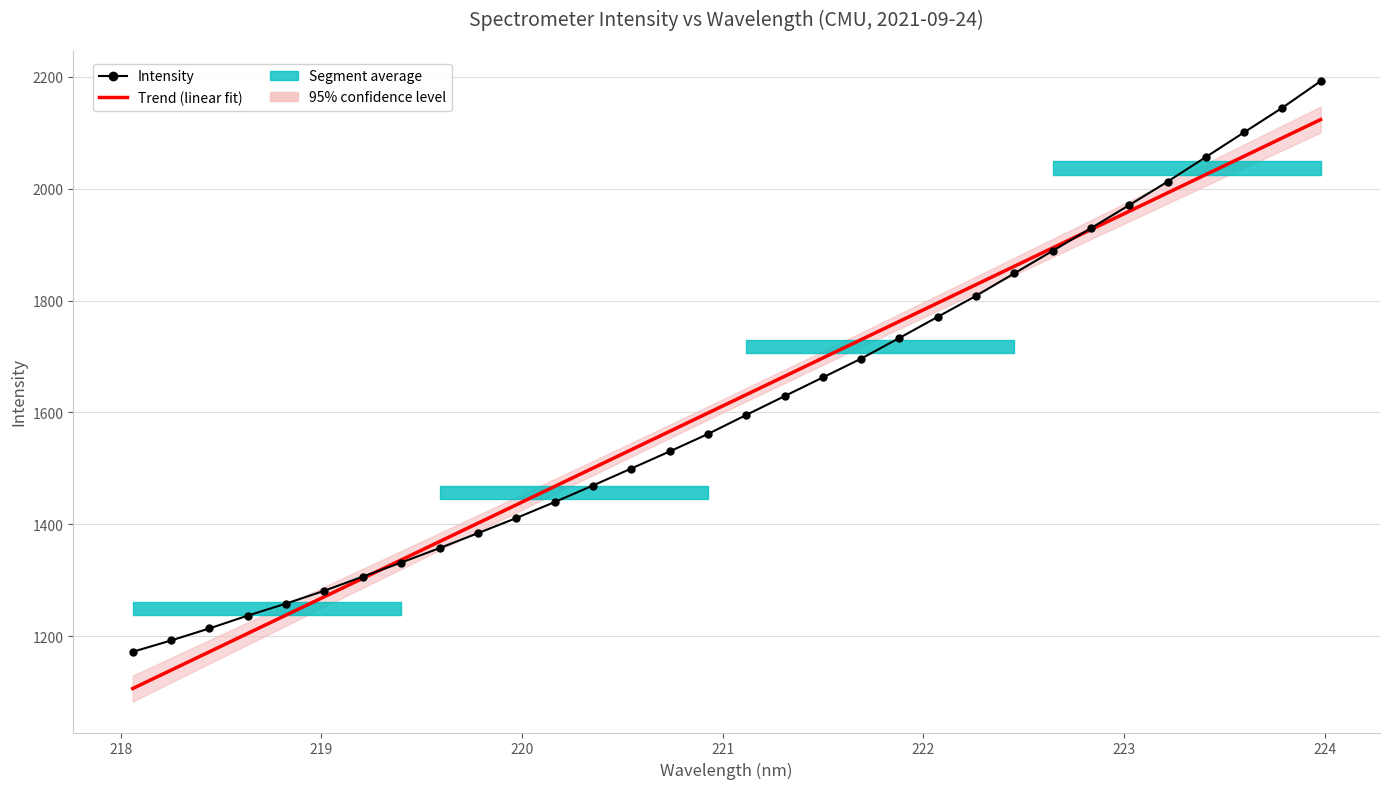

True or false: Intensity has a value of 2037.0 at 11.

False